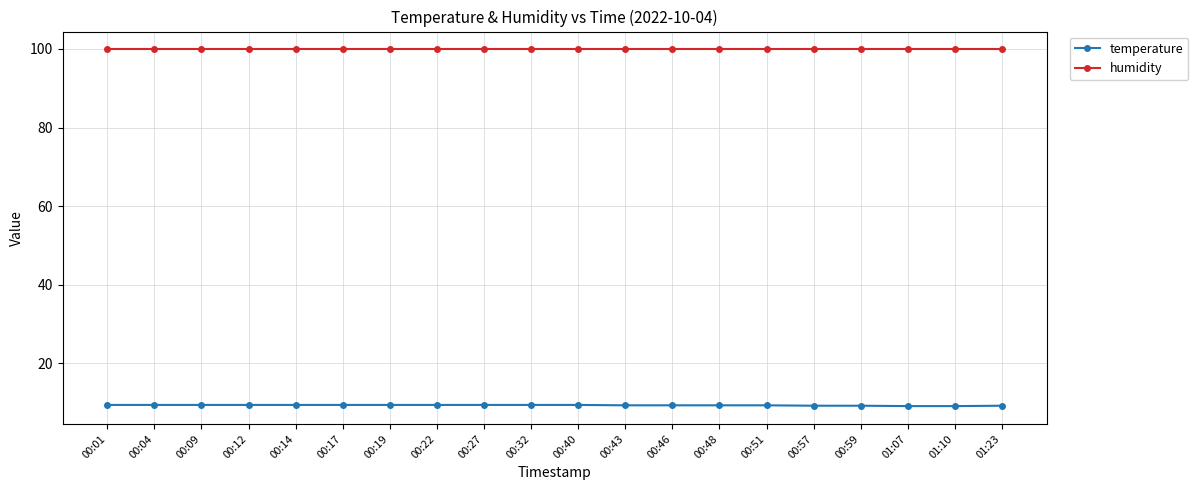

What position from the left is 01:10?

19